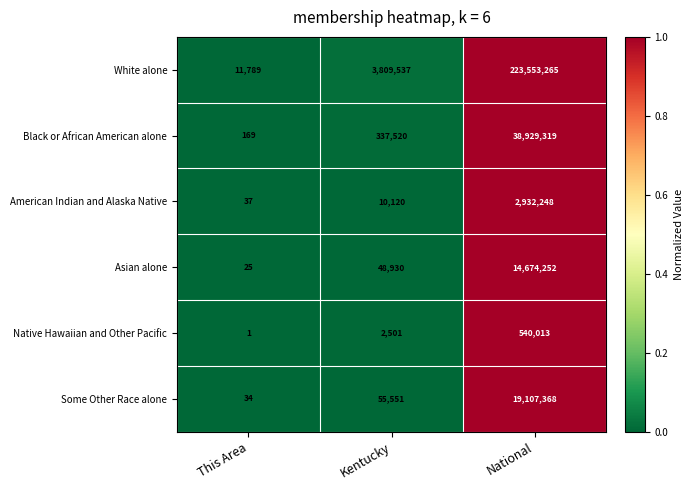

At which category is the sum across all series the highest?

National